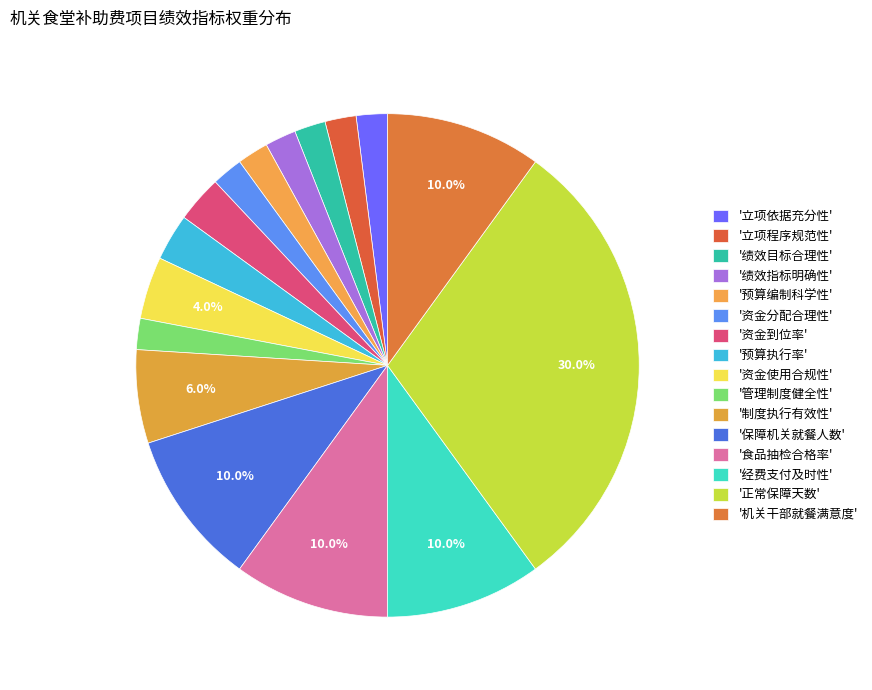

Count the number of slices in the pie.

16